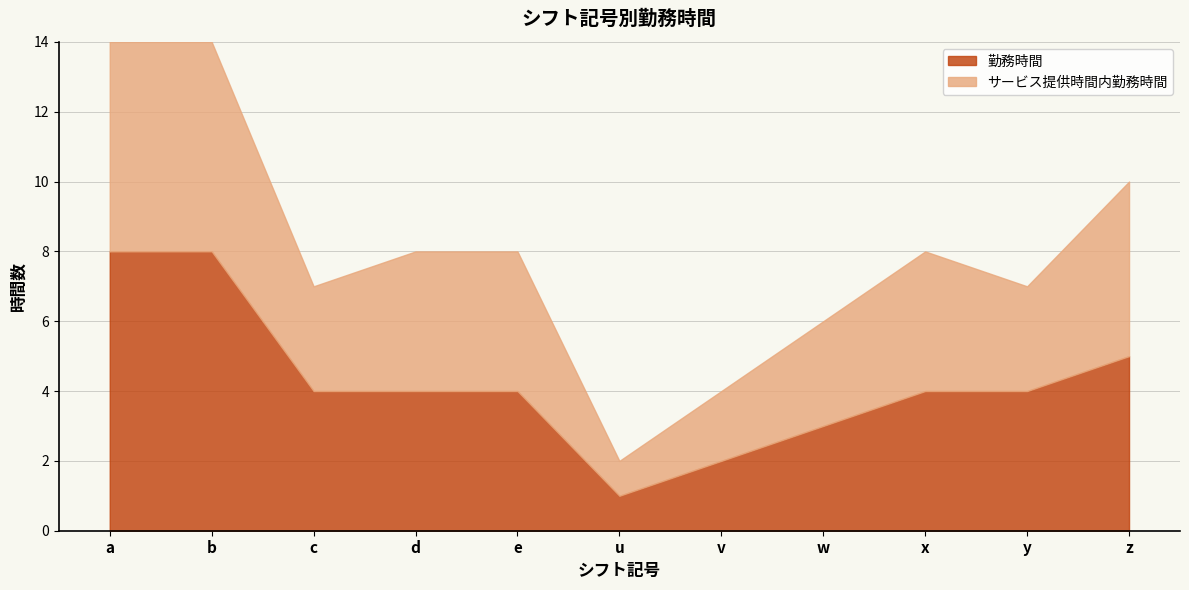

What are all the series names shown in the legend?

勤務時間, サービス提供時間内勤務時間